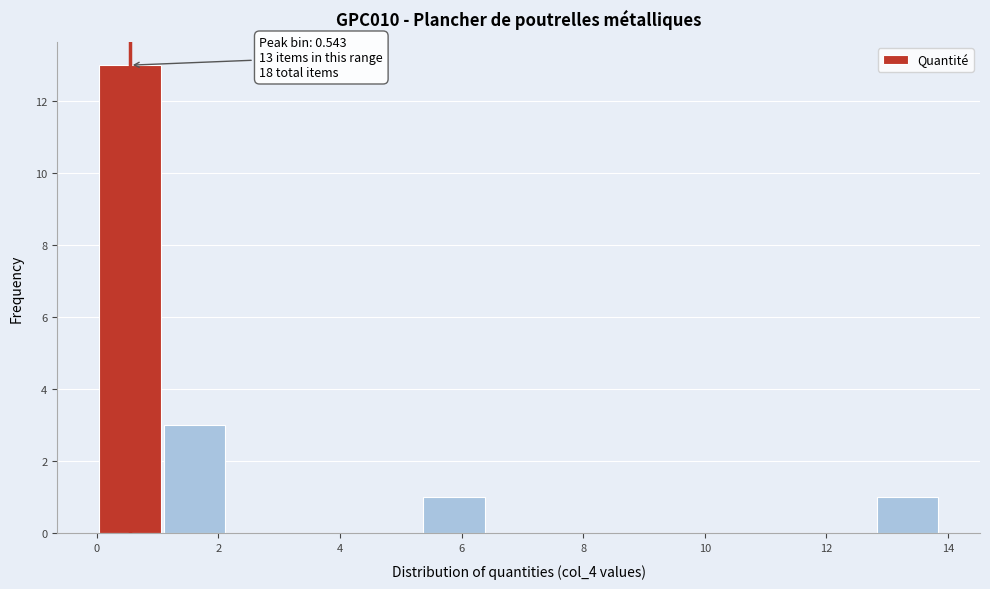

Which range on the x-axis has the tallest bar?

0.0 to 1.0